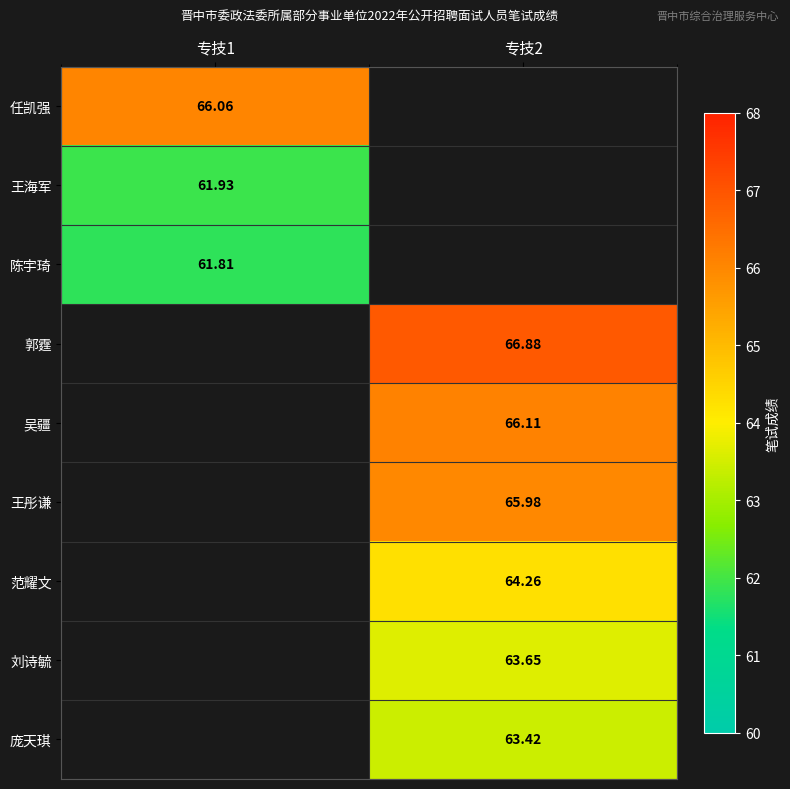

Is the value of 陈宇琦 at 专技1 greater than the value of 范耀文 at 专技2?

No